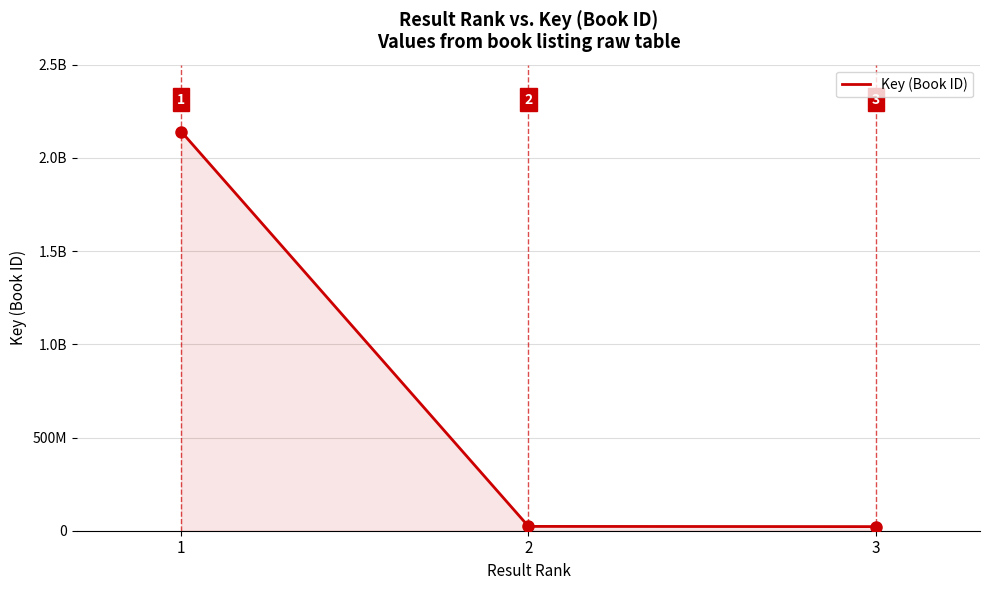

Reading left to right, transcribe all the data shown in this chart.

2141097673	23197193	22022803